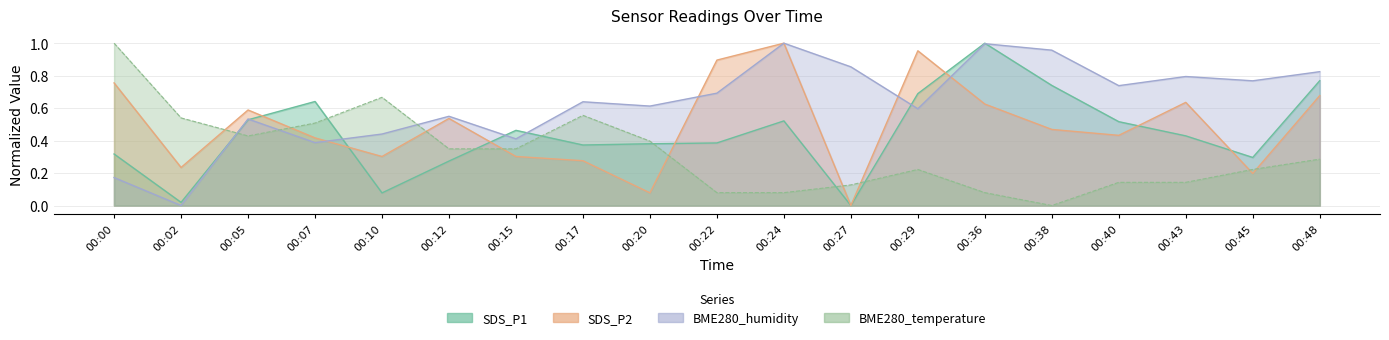

True or false: BME280_humidity has a value of 0.7 at 00:22.

True